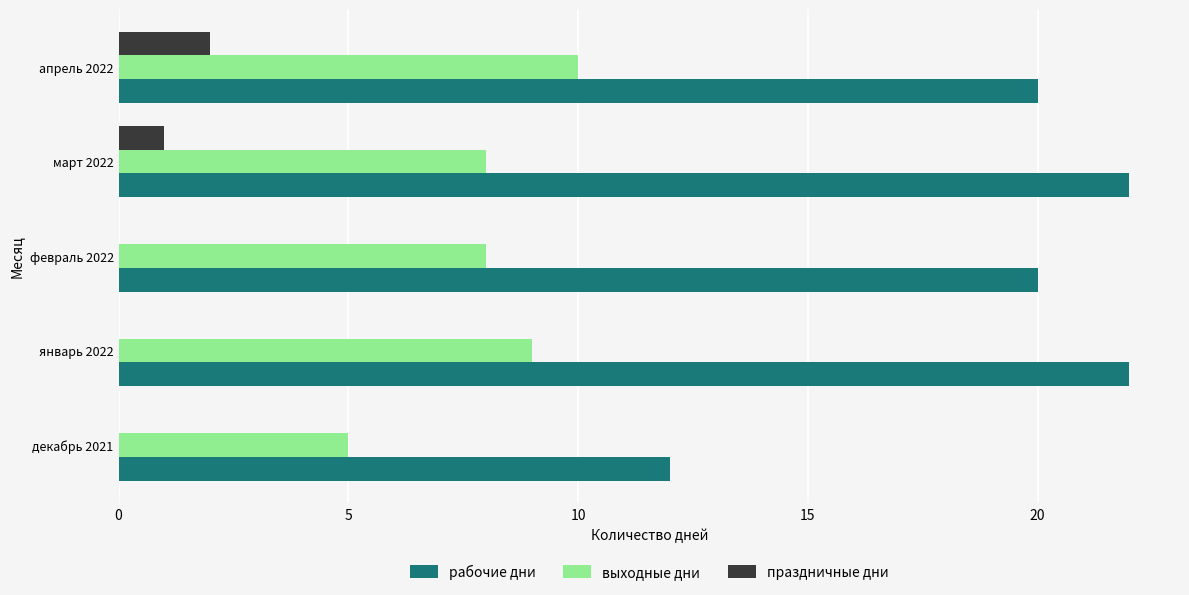

Which series has the largest range (max minus min)?

рабочие дни